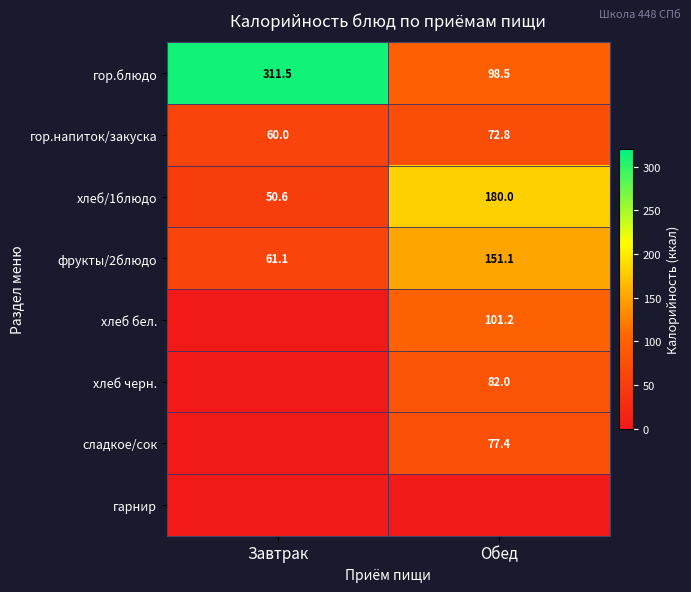

What is the spread (max minus min) of values at Обед?

180.0